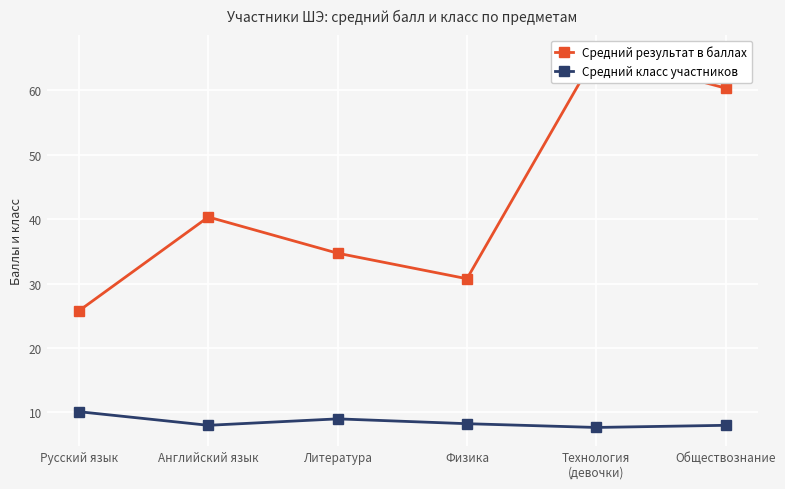

What is the minimum value for Средний класс участников?

7.7